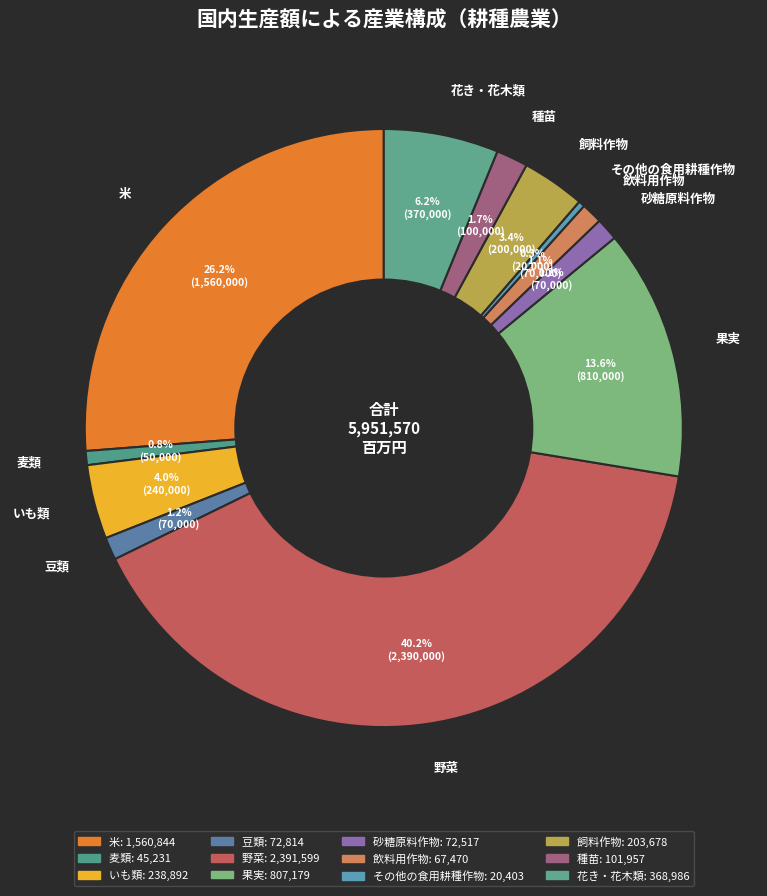

What percentage do 麦類 and 飲料用作物 together represent?

1.9%